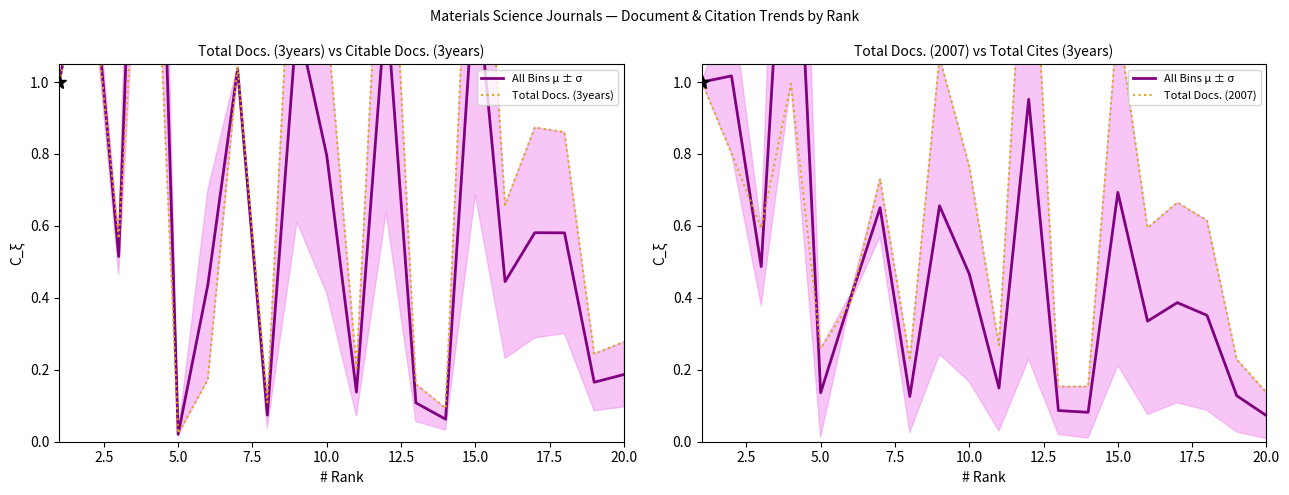

What is the average value of the All Bins μ ± σ series?

0.5